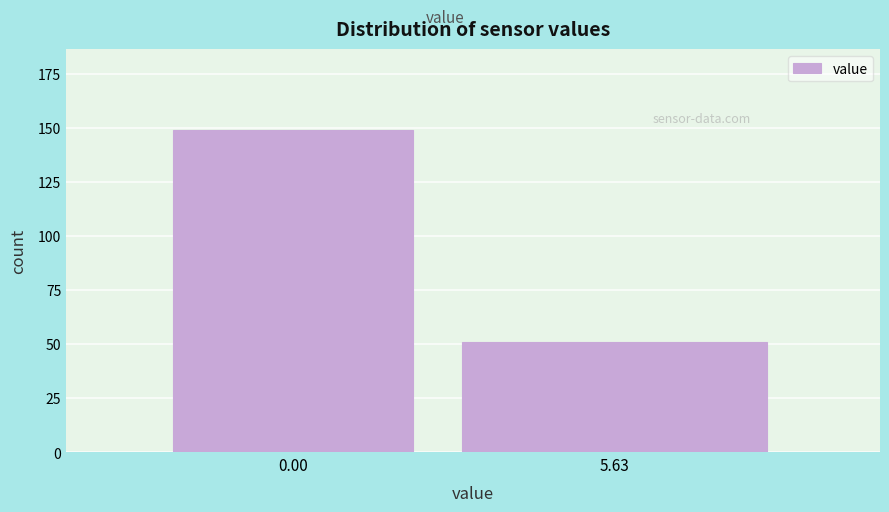

Reading left to right, list all the values displayed in this chart.

149	51